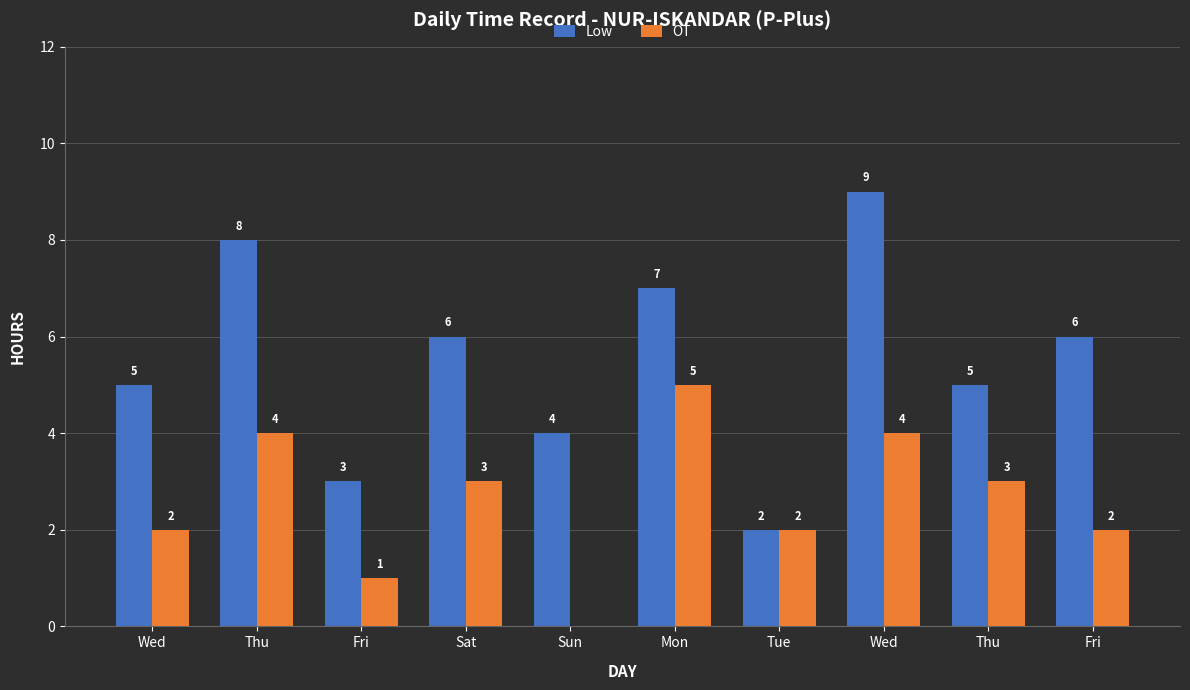

List the labels in order of OT value, smallest first.

Sun, Fri, Wed, Tue, Fri, Sat, Thu, Thu, Wed, Mon